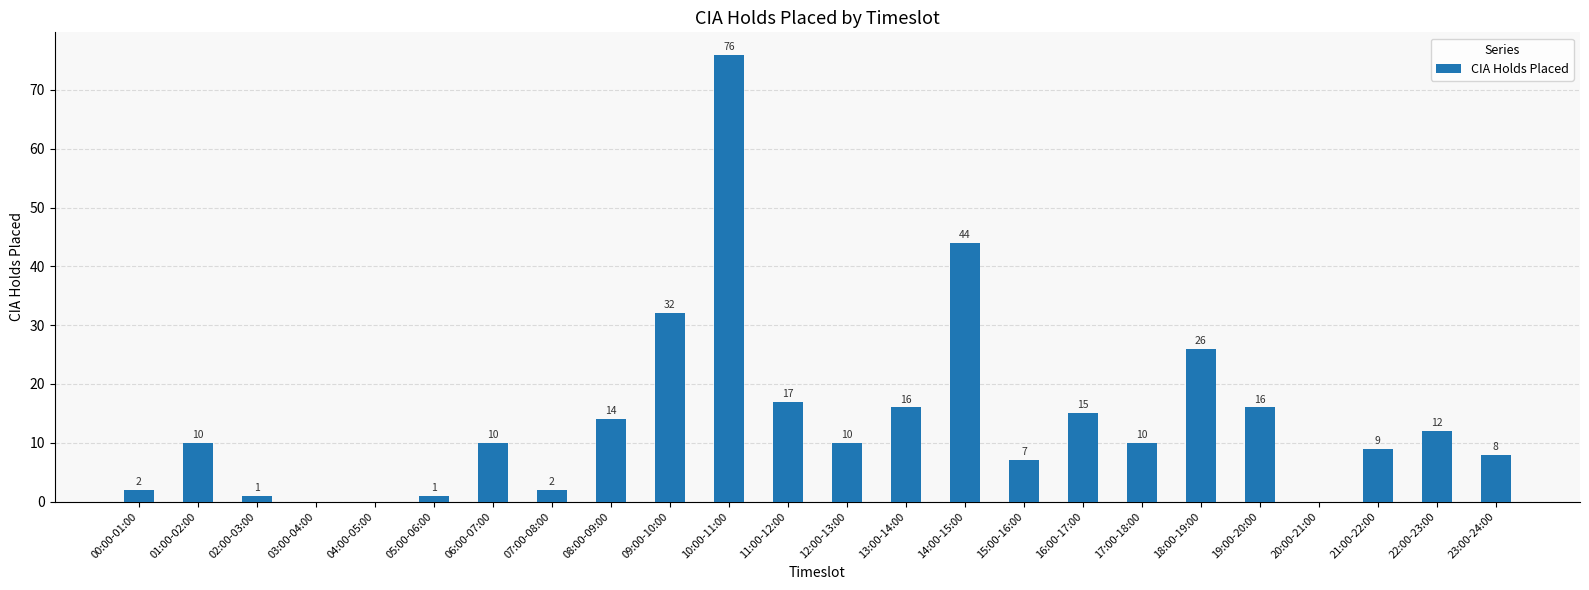

Reading left to right, list all the values displayed in this chart.

2	10	1	0	0	1	10	2	14	32	76	17	10	16	44	7	15	10	26	16	0	9	12	8